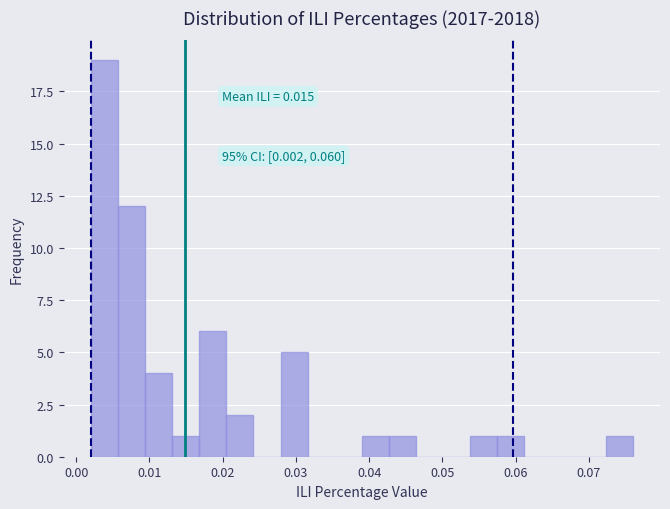

Around what value on the x-axis is the tallest bar? Give the approximate position of its centre, as read against the axis.

0.004